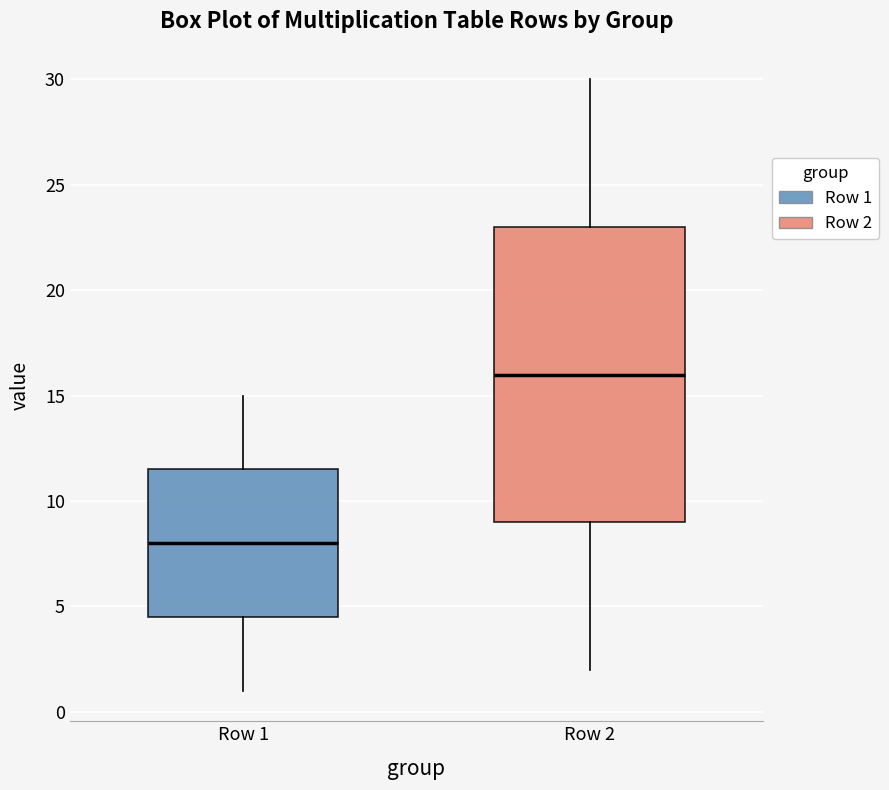

Reading left to right, transcribe this box plot: for each box, give where its median line is, the range the box spans, and where its two whiskers end, as read against the y-axis. The values are not printed on the chart, so give them approximately, as read against the axis.

Row 1: median 8.0, box 4.5 to 11.5, whiskers 1.0 to 15.0
Row 2: median 16.0, box 9.0 to 23.0, whiskers 2.0 to 30.0